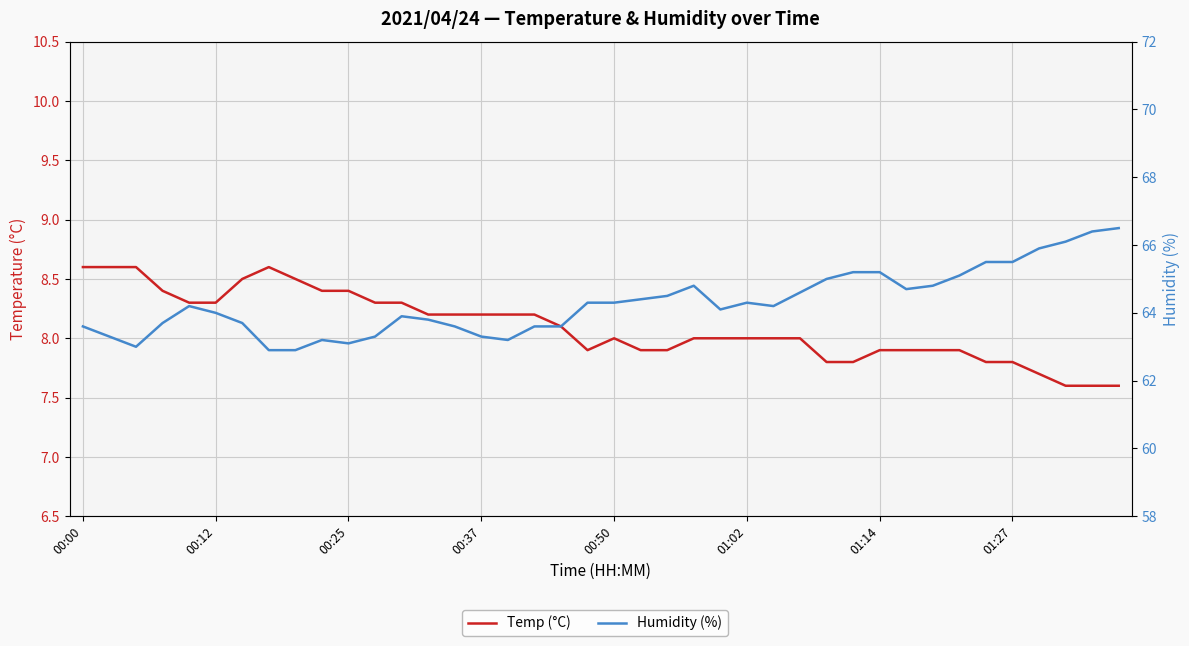

What position from the right is 11?

29